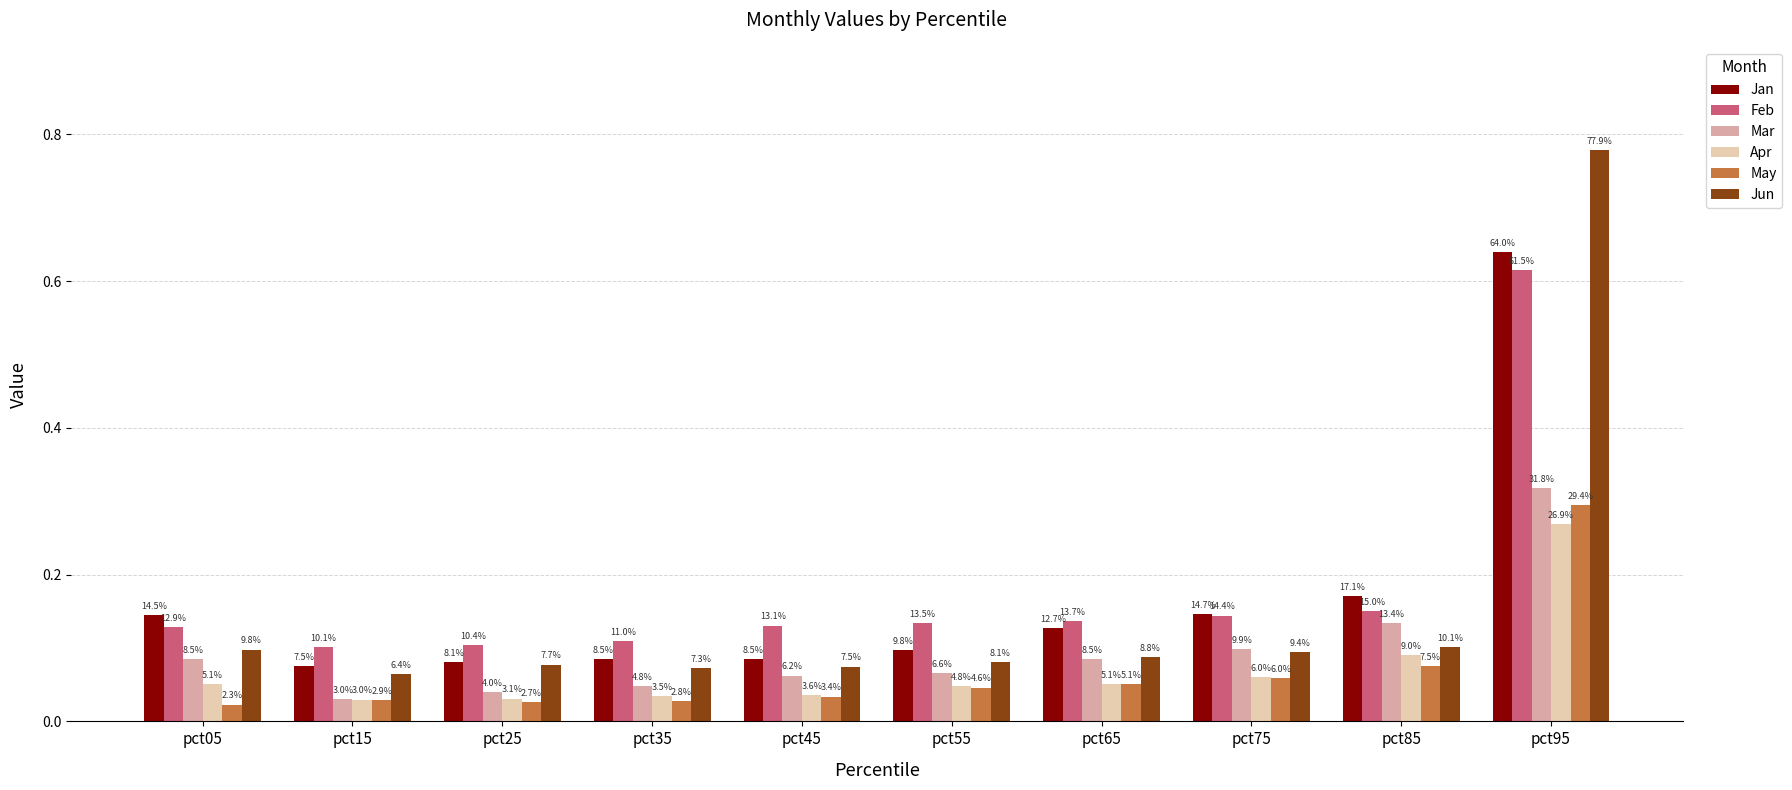

What is the sum of the Mar values at pct85 and pct35?

0.2